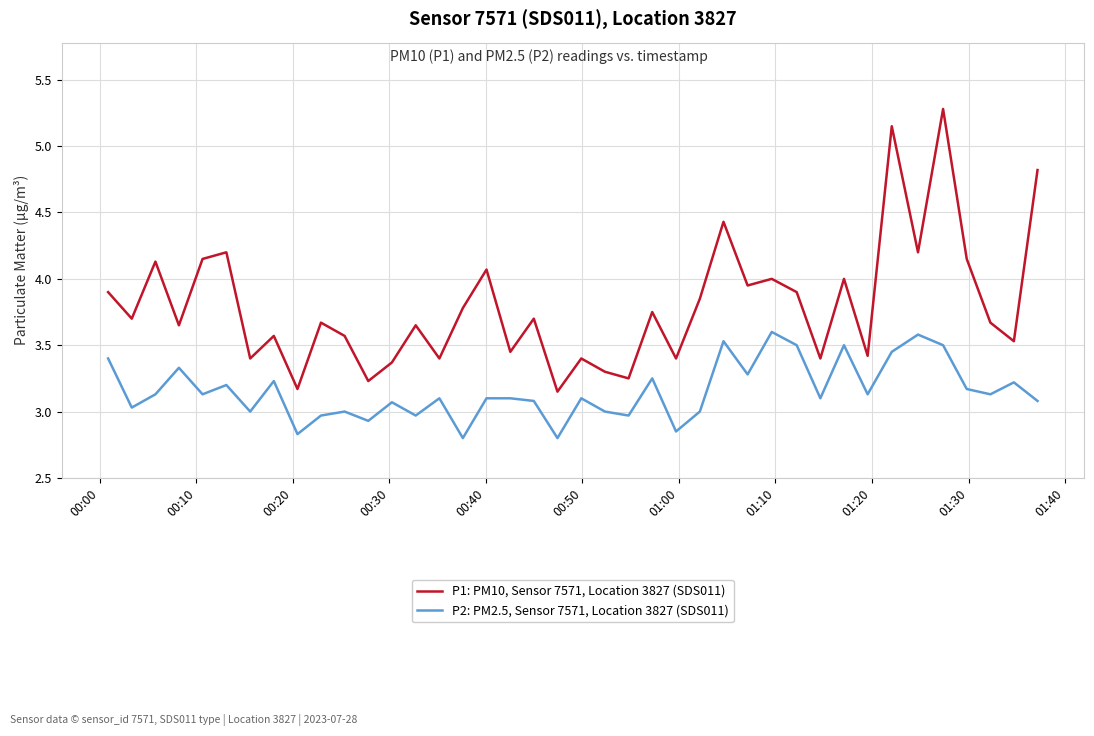

Rank the series by their maximum value, from lowest to highest.

P2: PM2.5, Sensor 7571, Location 3827 (SDS011), P1: PM10, Sensor 7571, Location 3827 (SDS011)